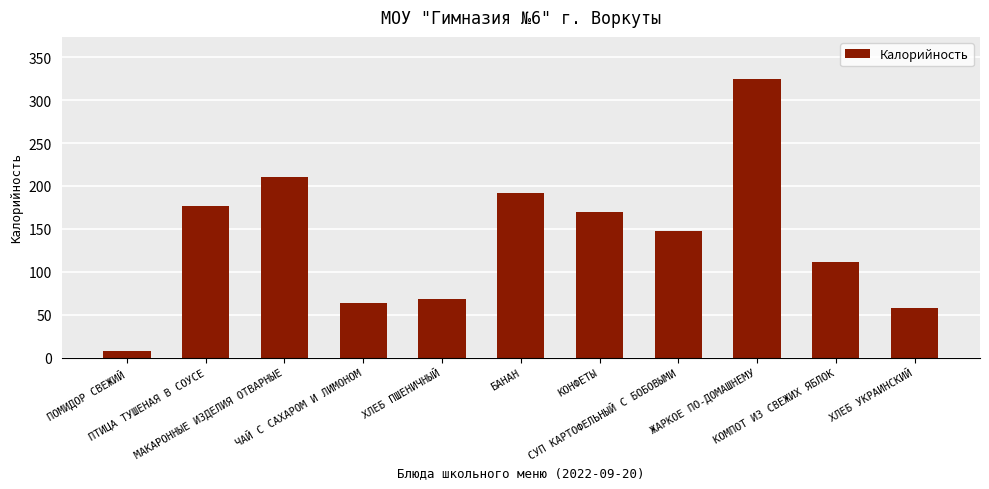

The chart shows a value of 251.3 at БАНАН. True or false?

False